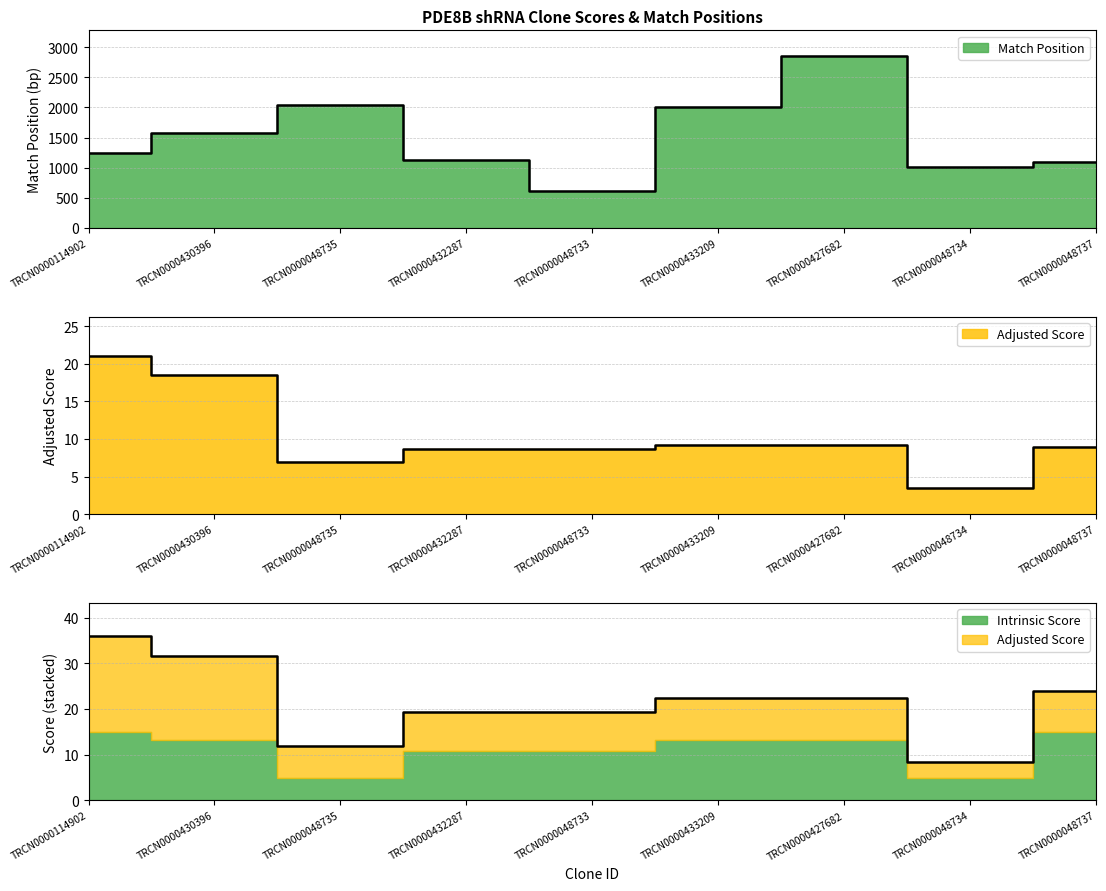

At which category does the chart reach its peak across all series?

TRCN0000427682